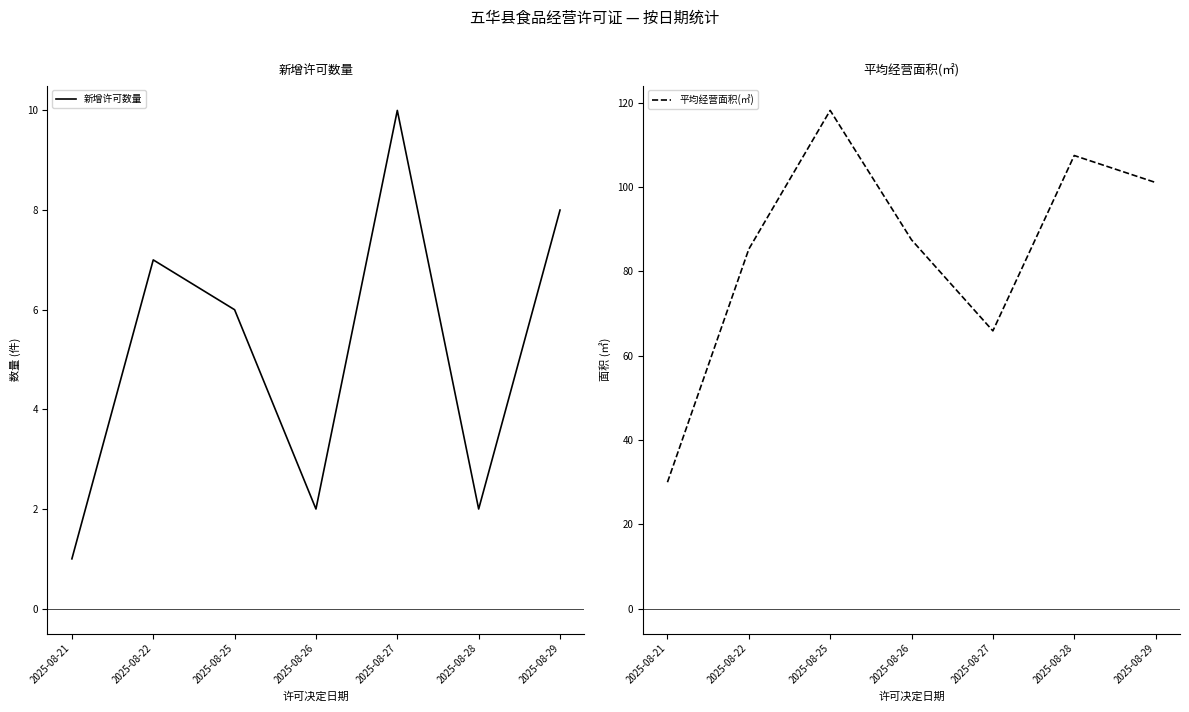

What is the approximate value of 新增许可数量 at 2025-08-21?

1